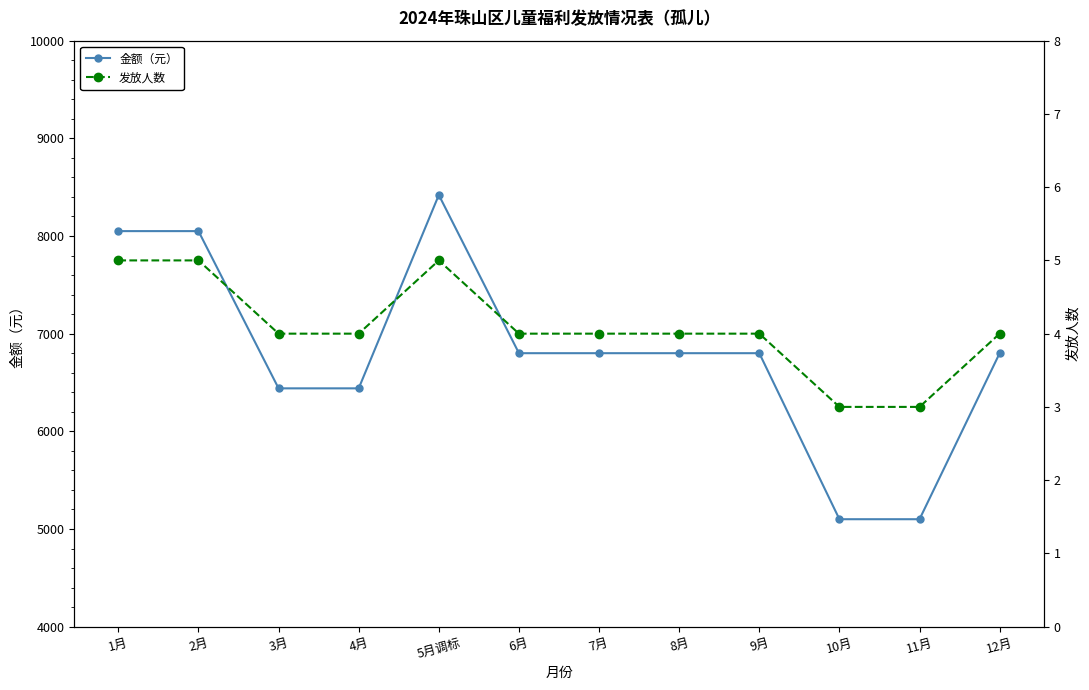

Reading left to right, list all the values displayed in this chart.

金额（元）: 1月=8050	2月=8050	3月=6440	4月=6440	5月调标=8420	6月=6800	7月=6800	8月=6800	9月=6800	10月=5100	11月=5100	12月=6800
发放人数: 1月=5	2月=5	3月=4	4月=4	5月调标=5	6月=4	7月=4	8月=4	9月=4	10月=3	11月=3	12月=4